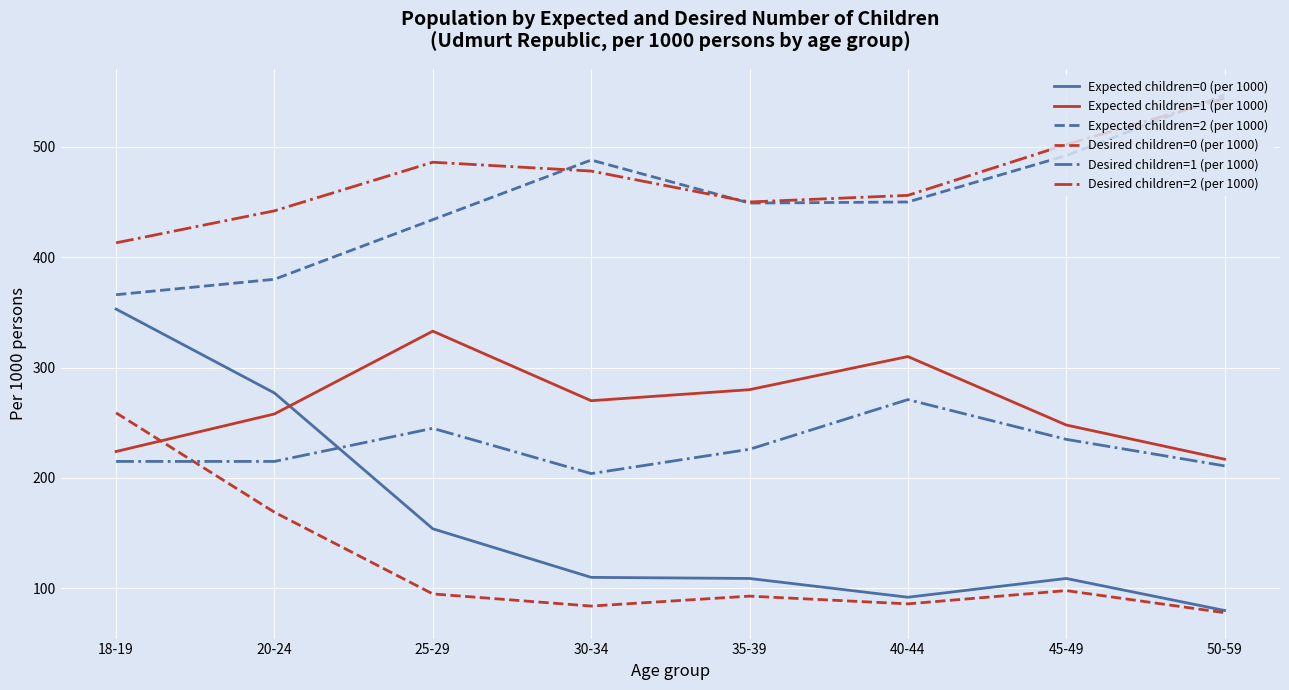

True or false: Expected children=0 (per 1000) has a value of 24 at 50-59.

False